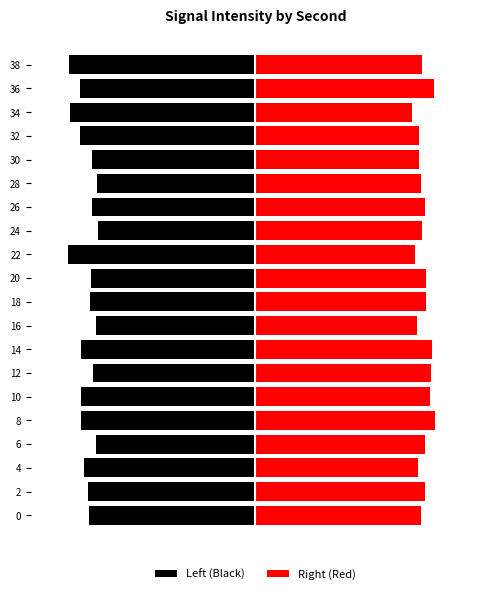

What is the approximate value of Left (Black) at 24?

-0.8